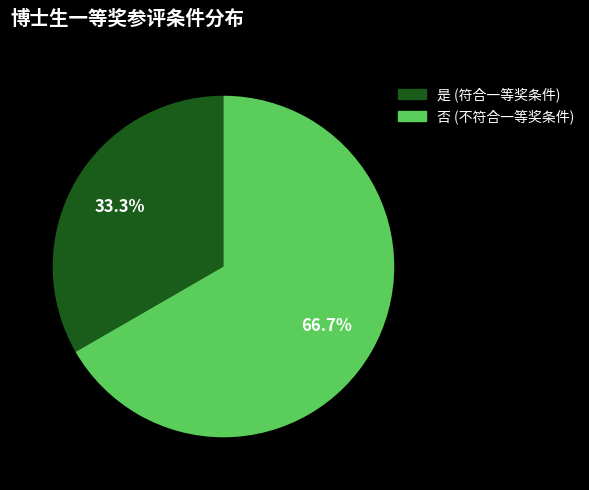

Is there a majority slice in this chart?

Yes